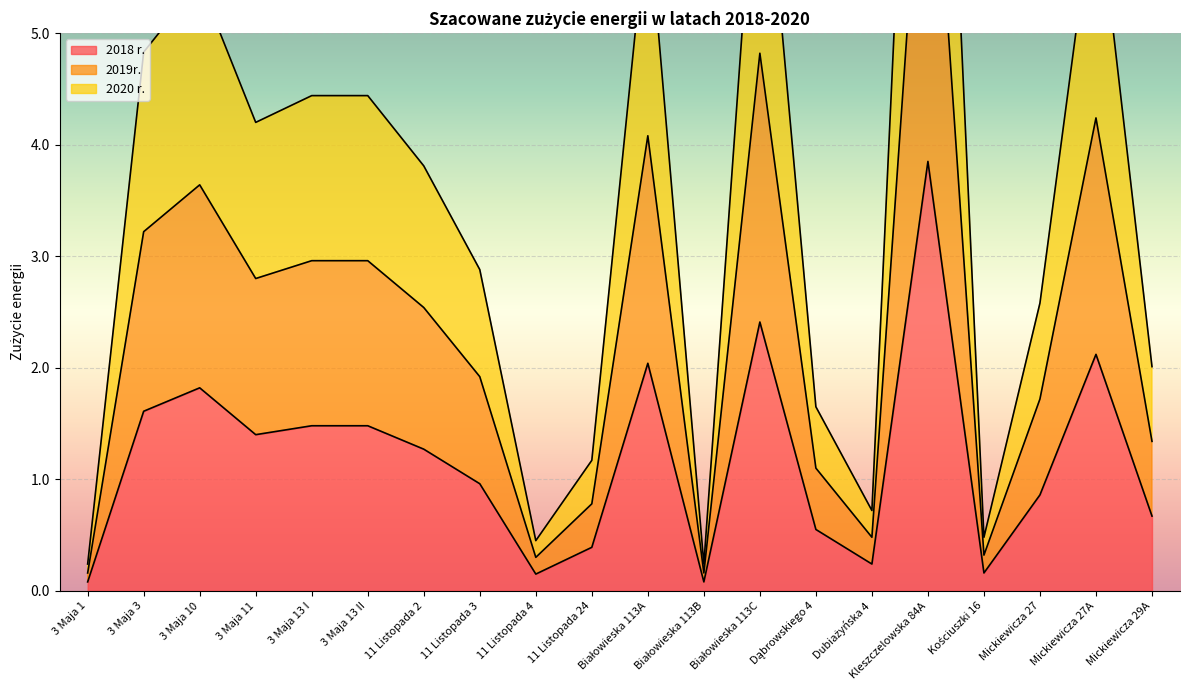

What value does the 2020 r. series have at 11 Listopada 2?

3.8